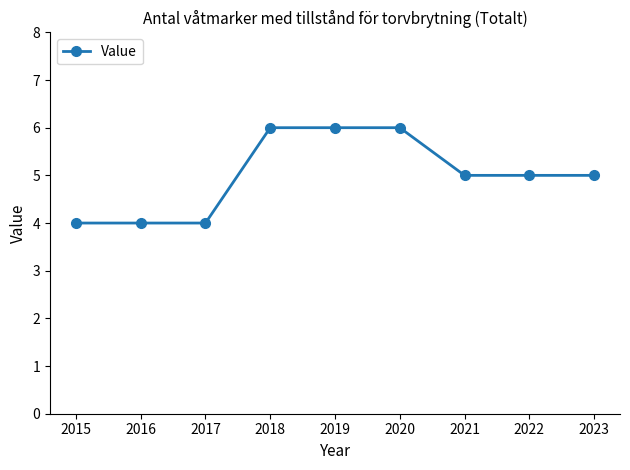

What is the approximate value at 2019?

6